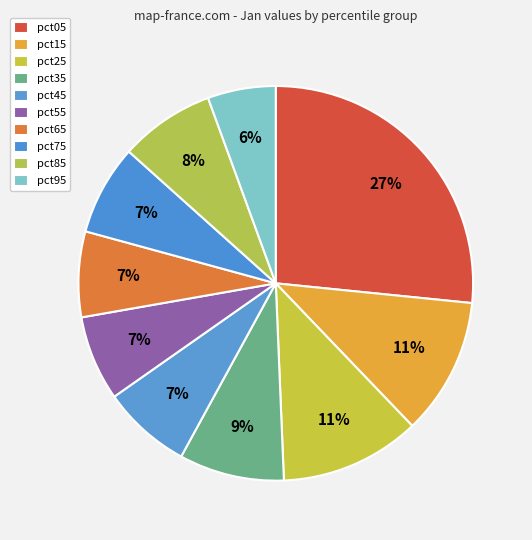

Between pct45 and pct15, which is larger?

pct15